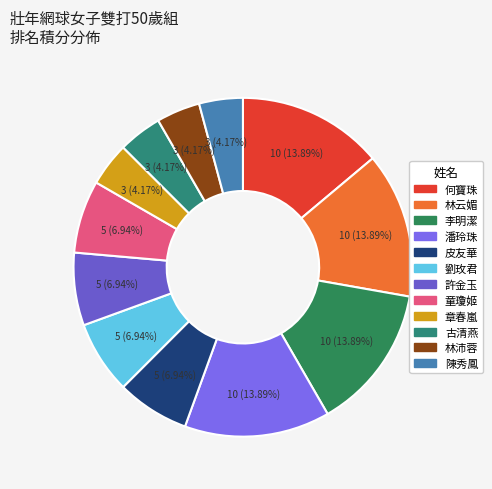

How many slices are in this pie chart?

12